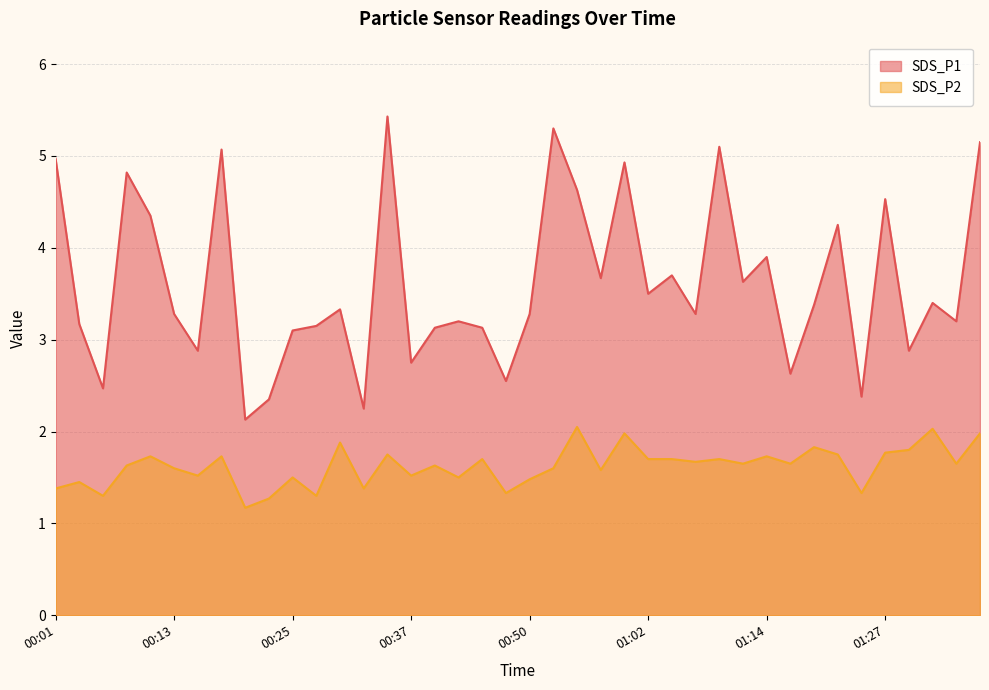

True or false: SDS_P2 and SDS_P1 cross at least once.

False